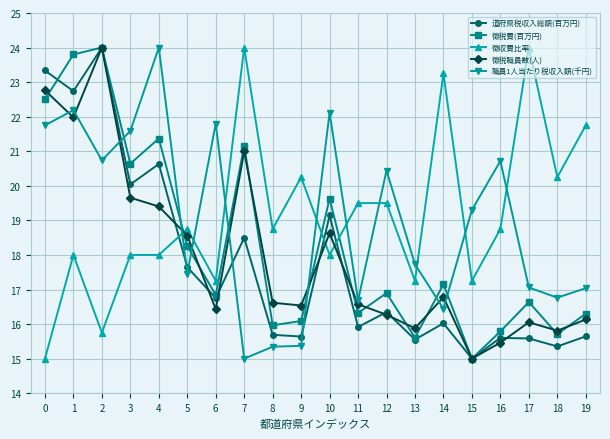

In 徴税職員数(人), how many points are lower than both neighbors (excluding endpoints)?

6